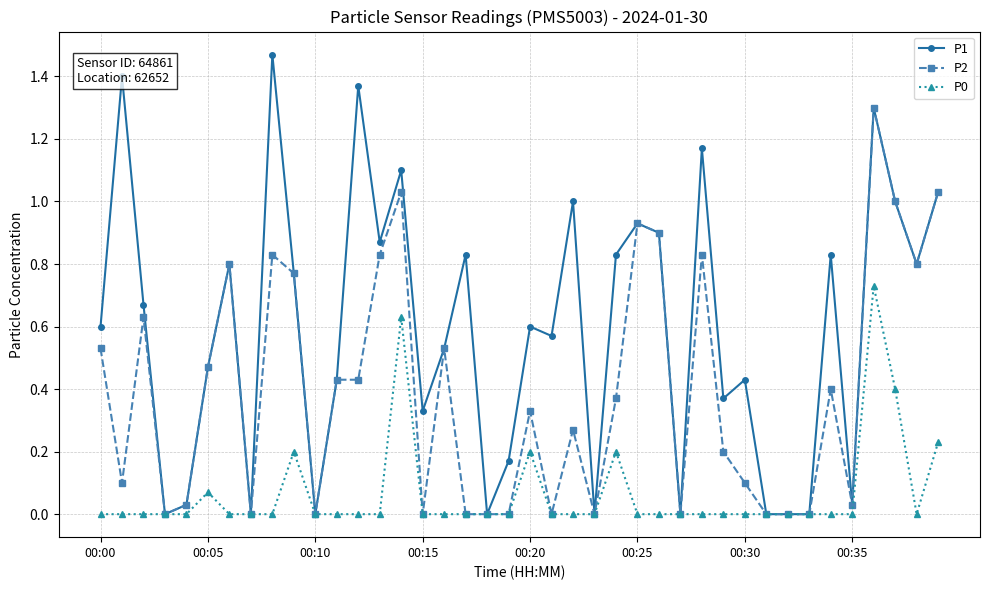

Which series has the largest range (max minus min)?

P1